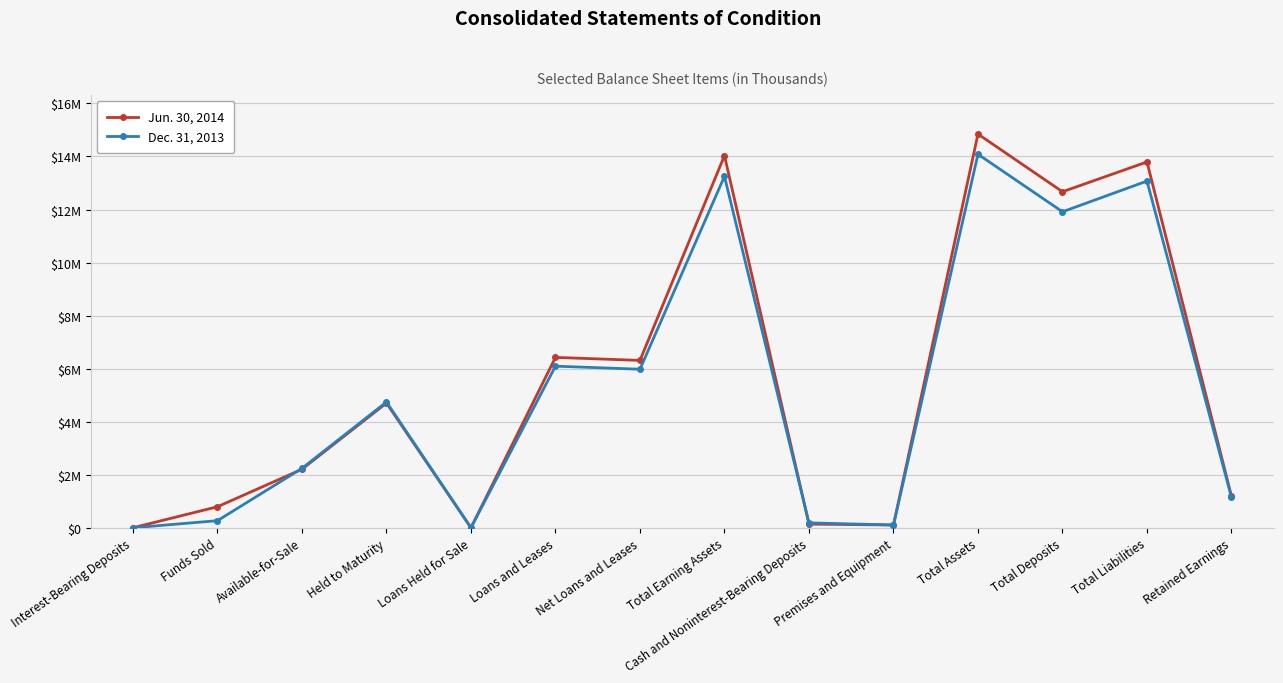

What position from the left is Net Loans and Leases?

7